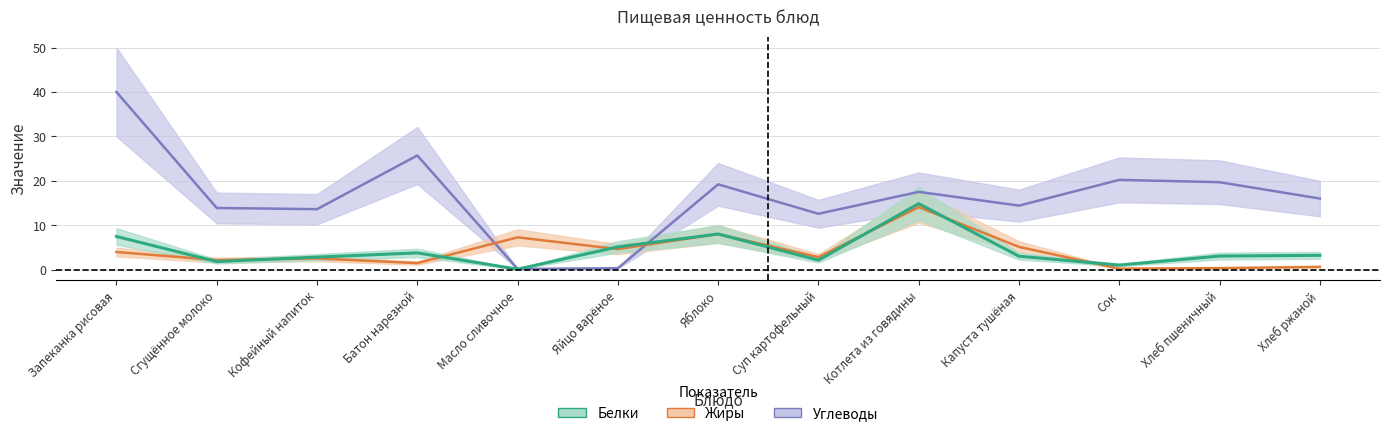

What is the value of the Углеводы point at the 9th from the left?

17.5